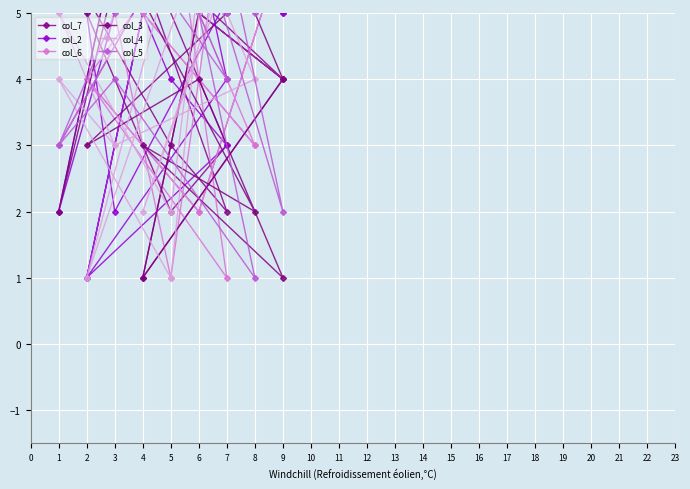

The value of col_7 at 5 is 1. True or false?

False